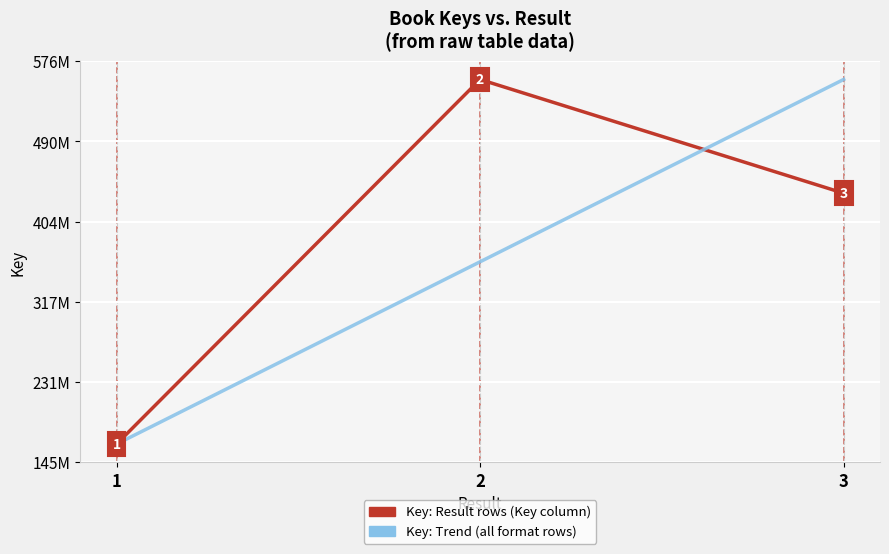

Reading left to right, extract all data points from this chart.

Key: Result rows (Key column): 1=164260520	2=556504120	3=434166363
Key: Trend (all format rows): 1=164260520	2=360382320	3=556504120